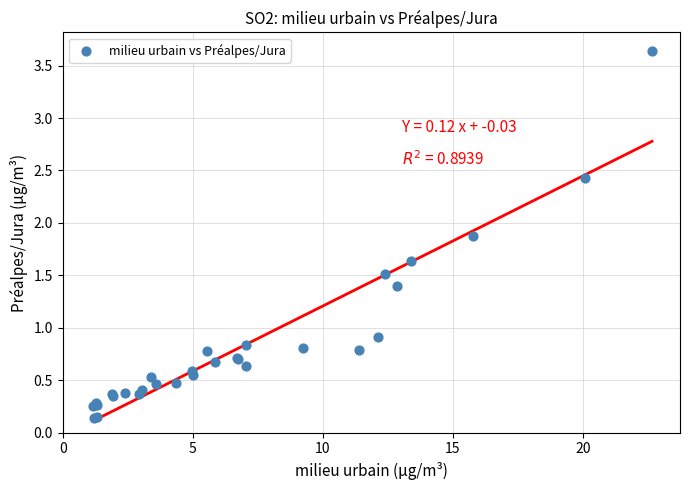

What Y value in the scatter plot is closest to 1?

0.9